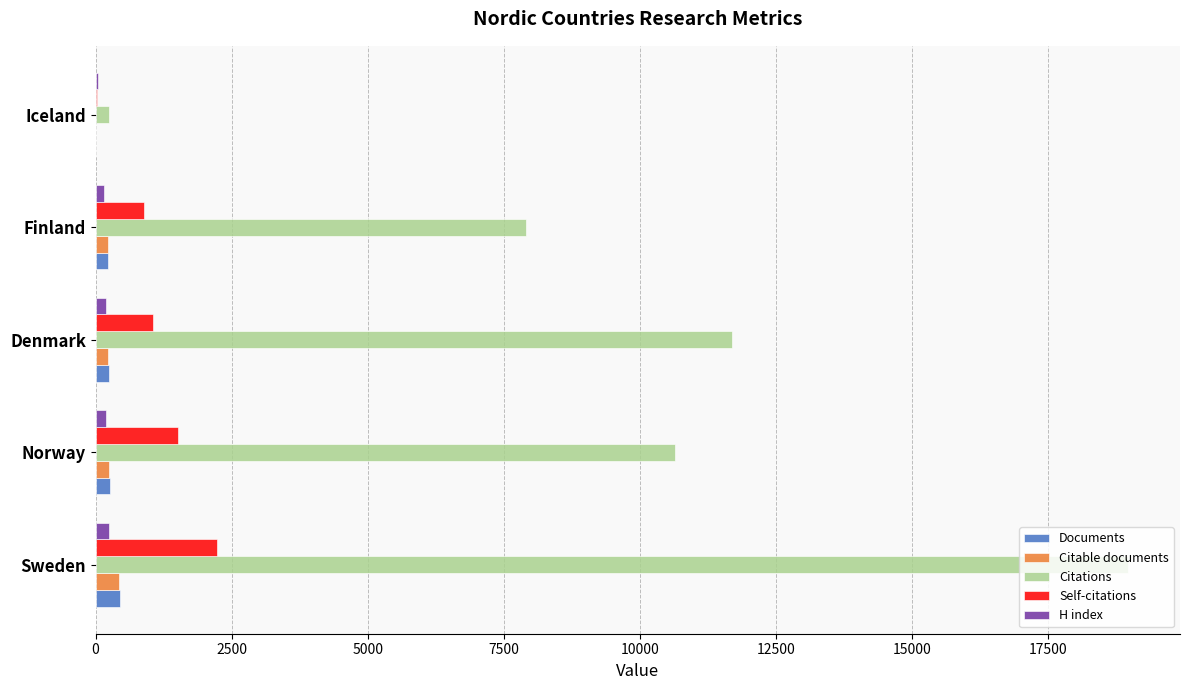

What are all the series names shown in the legend?

Documents, Citable documents, Citations, Self-citations, H index